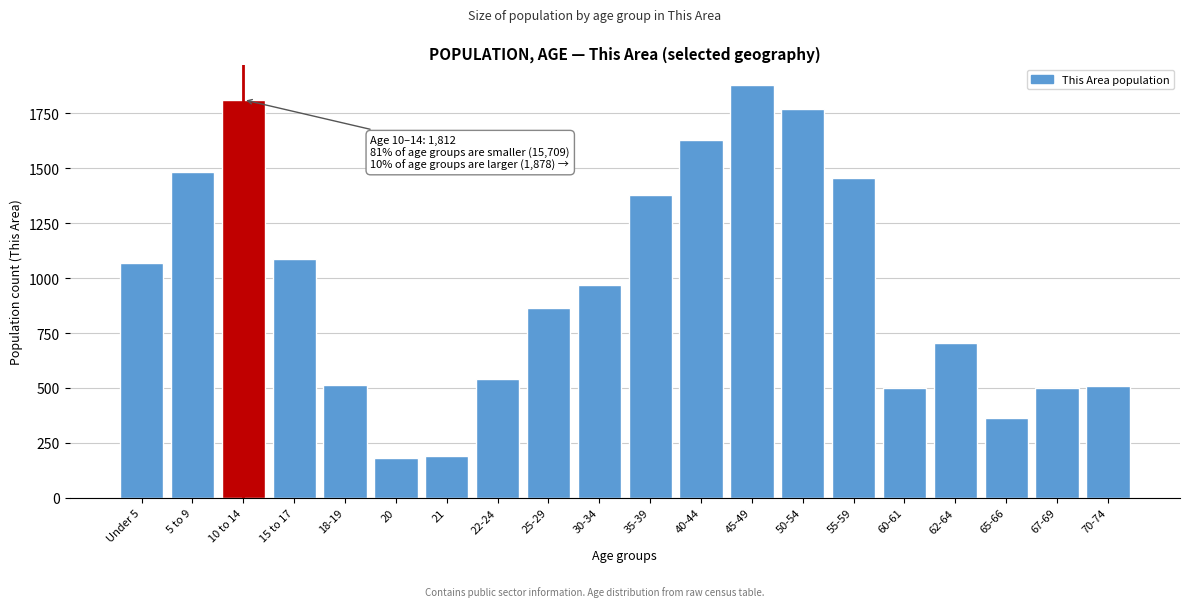

What is the value of the 12th bar from the left?

1628